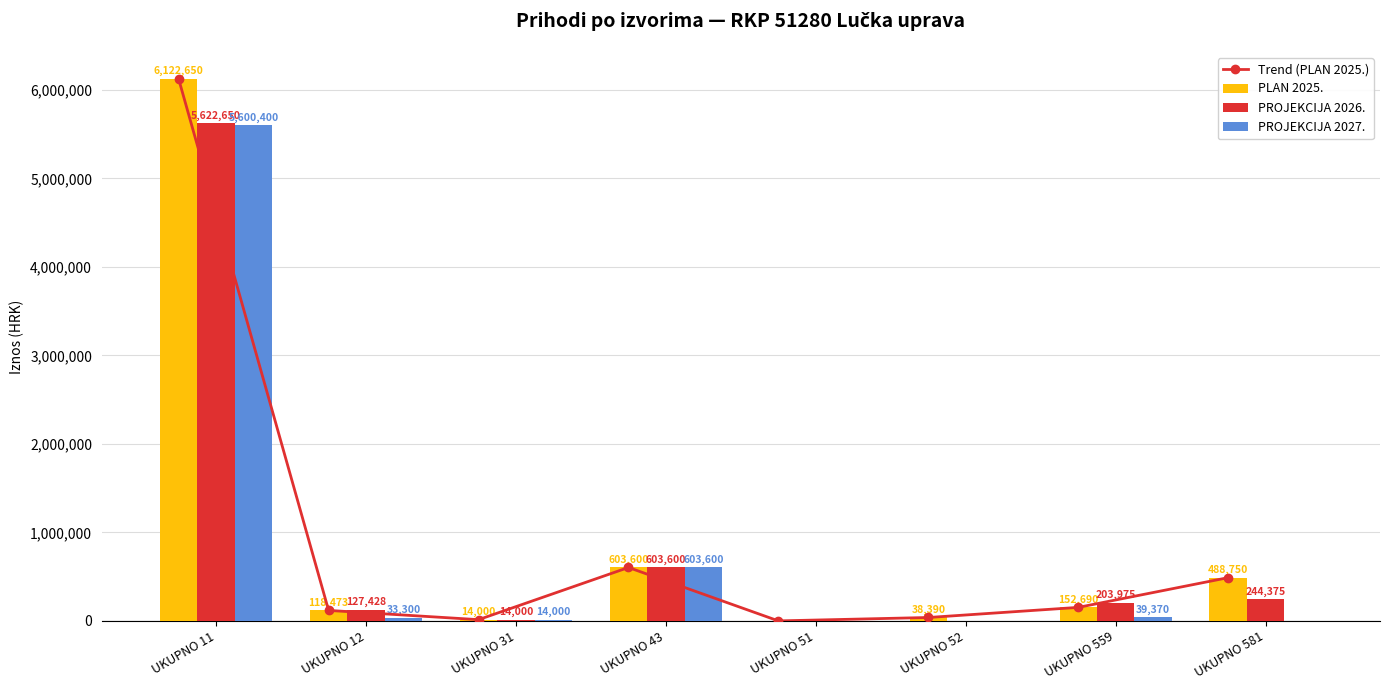

Rank the series by their maximum value, from lowest to highest.

PROJEKCIJA 2027., PROJEKCIJA 2026., Trend (PLAN 2025.), PLAN 2025.